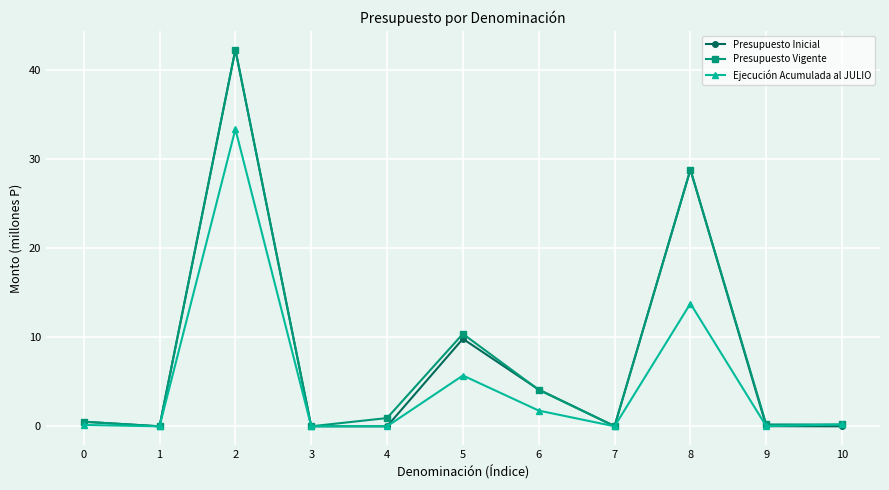

At which category does Ejecución Acumulada al JULIO reach its first local peak?

2